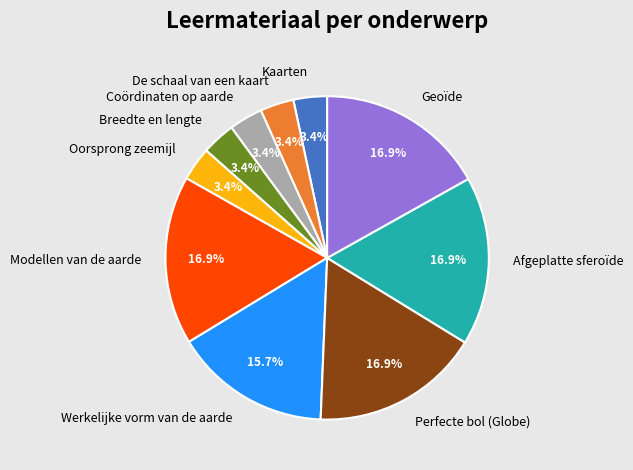

Is the sum of Perfecte bol (Globe) and Coördinaten op aarde greater than half?

No